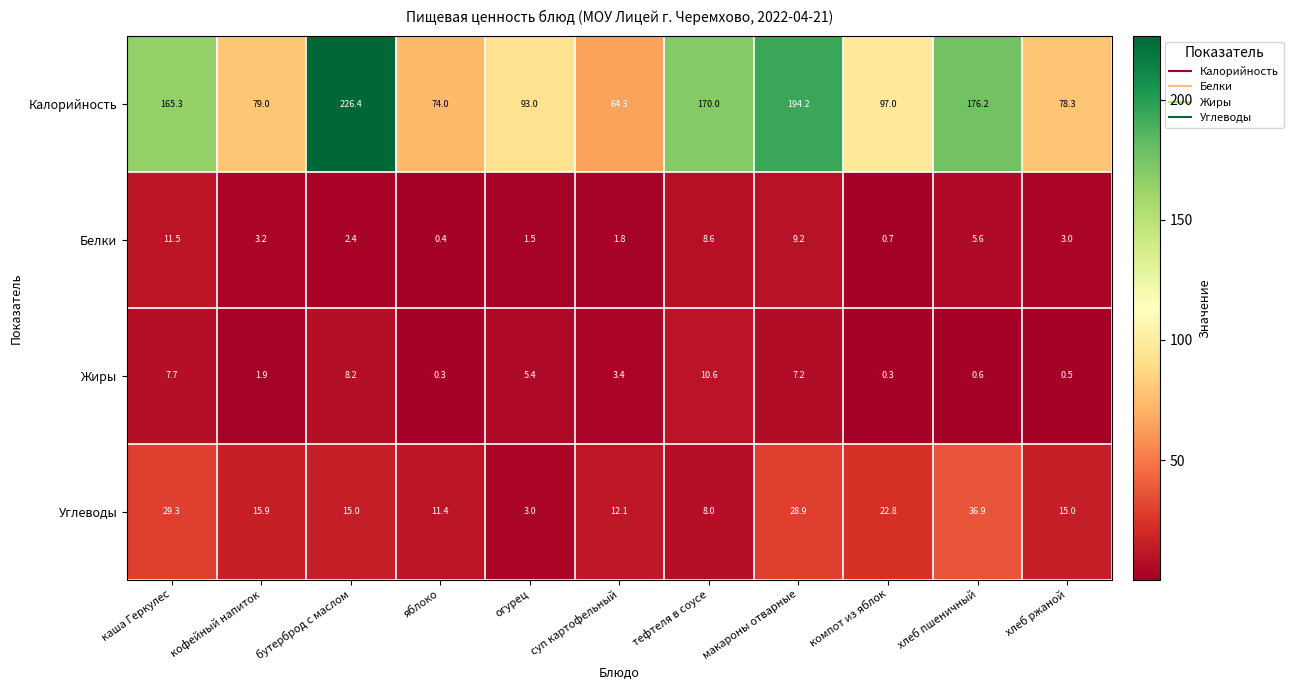

At which category is the sum across all series the highest?

бутерброд с маслом